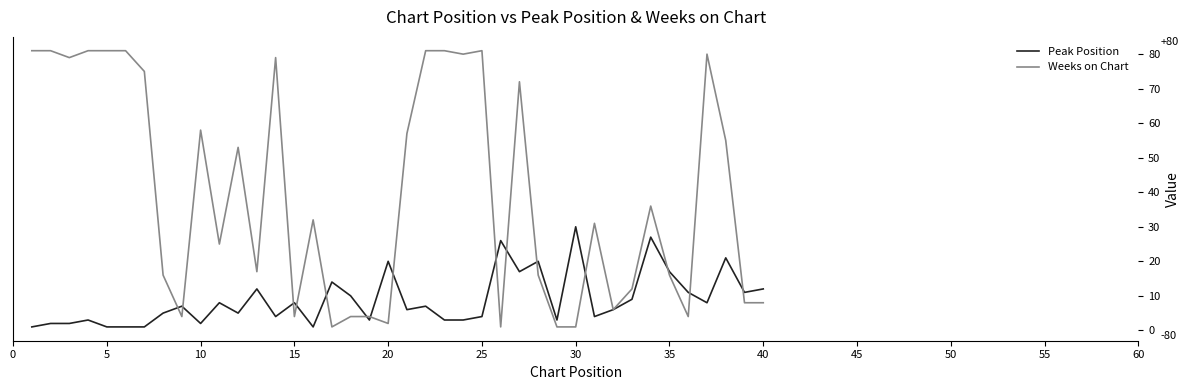

Which series has the largest total across all categories?

Weeks on Chart